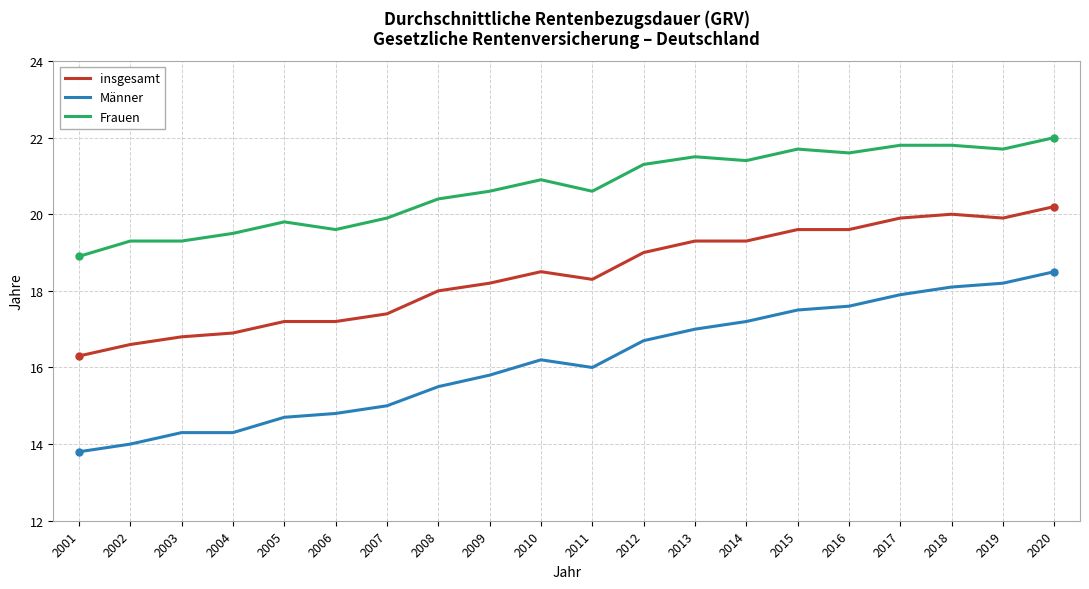

Which series has the largest range (max minus min)?

Männer